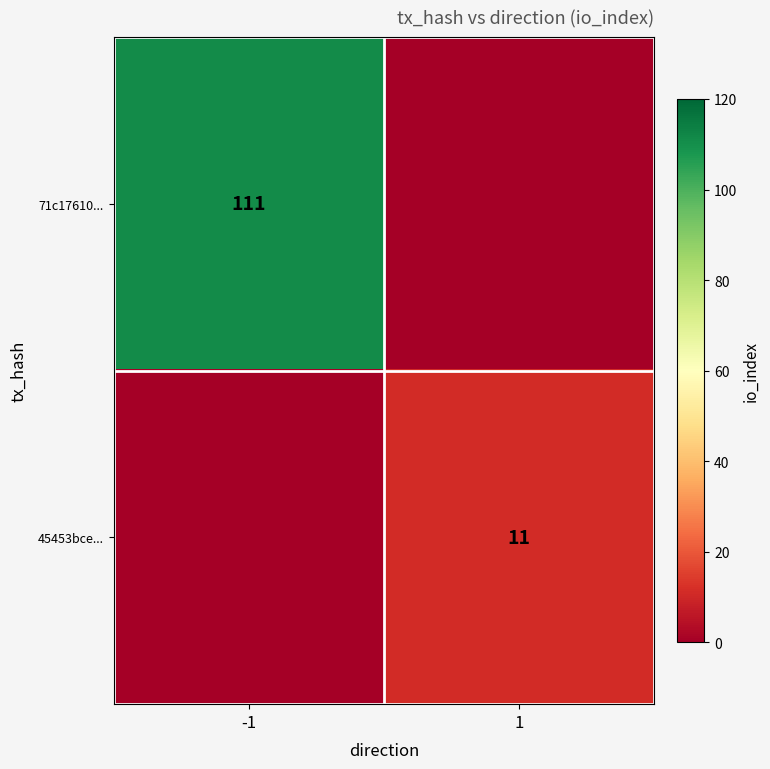

Is it true that 71c17610... equals 111 at -1?

True